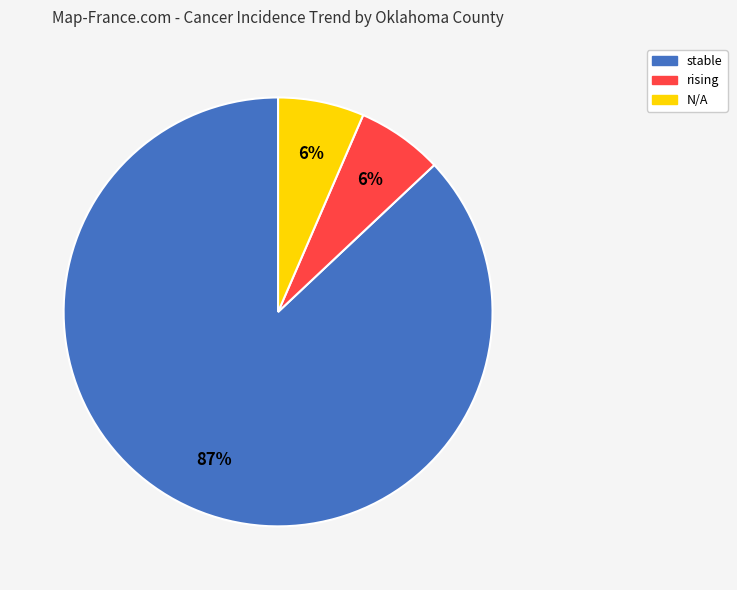

Is there any slice that represents more than half of the pie?

Yes